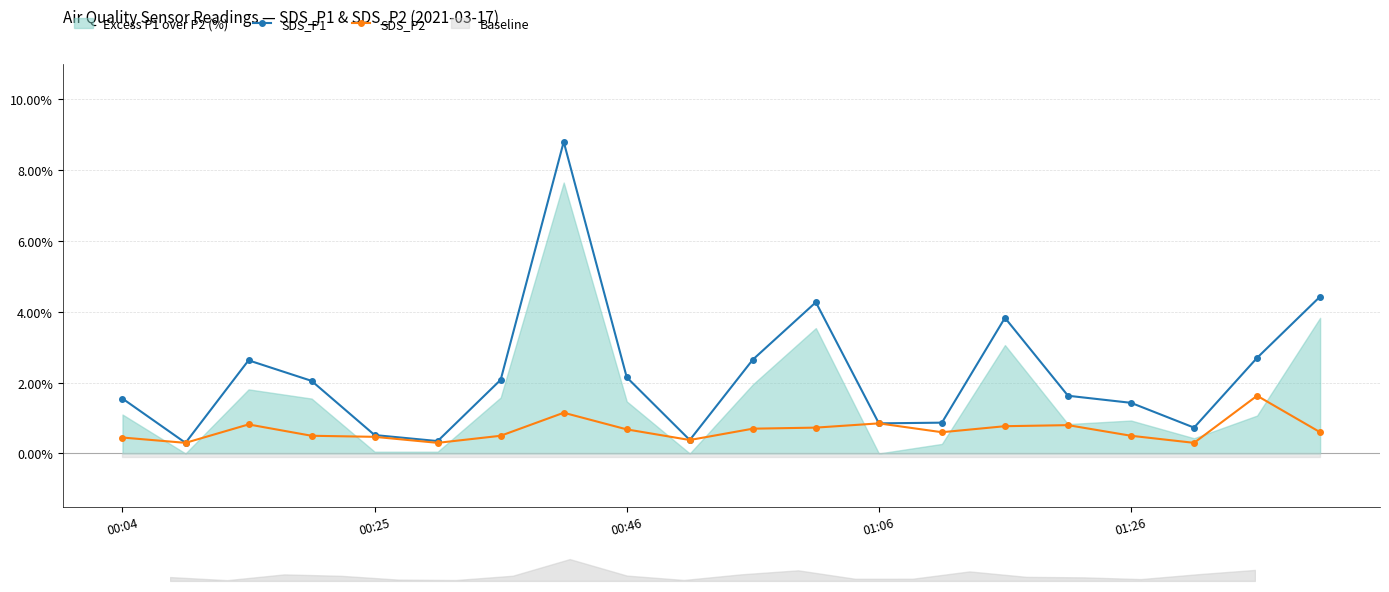

True or false: SDS_P1 has more than 0 interior local peaks.

True